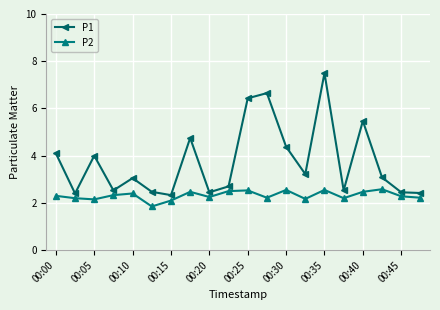

Rank the series by their average value, from lowest to highest.

P2, P1